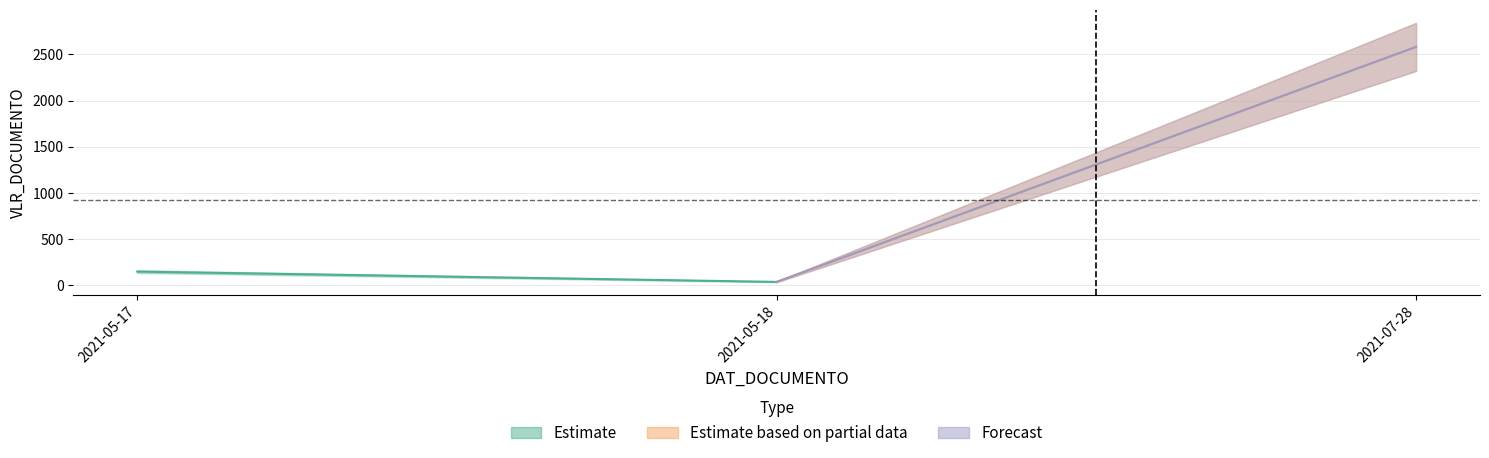

What position from the right is 2021-05-18?

2